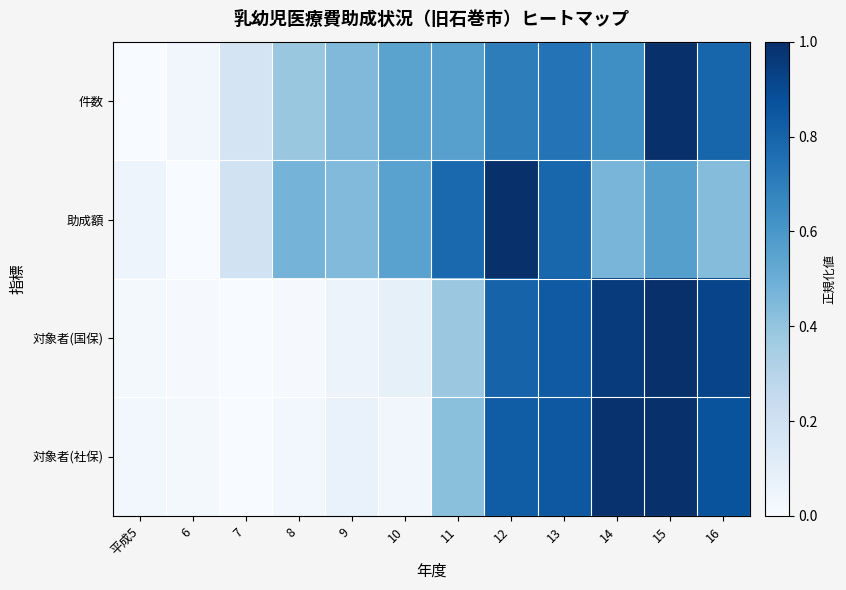

Reading left to right, extract all data points from this chart.

件数: 平成5=0.0	6=0.0	7=0.2	8=0.4	9=0.4	10=0.5	11=0.6	12=0.7	13=0.7	14=0.6	15=1.0	16=0.8
助成額: 平成5=0.0	6=0.0	7=0.2	8=0.5	9=0.4	10=0.6	11=0.8	12=1.0	13=0.8	14=0.5	15=0.6	16=0.4
対象者(国保): 平成5=0.0	6=0.0	7=0.0	8=0.0	9=0.1	10=0.1	11=0.4	12=0.8	13=0.8	14=1.0	15=1.0	16=0.9
対象者(社保): 平成5=0.0	6=0.0	7=0.0	8=0.0	9=0.1	10=0.0	11=0.4	12=0.8	13=0.8	14=1.0	15=1.0	16=0.9